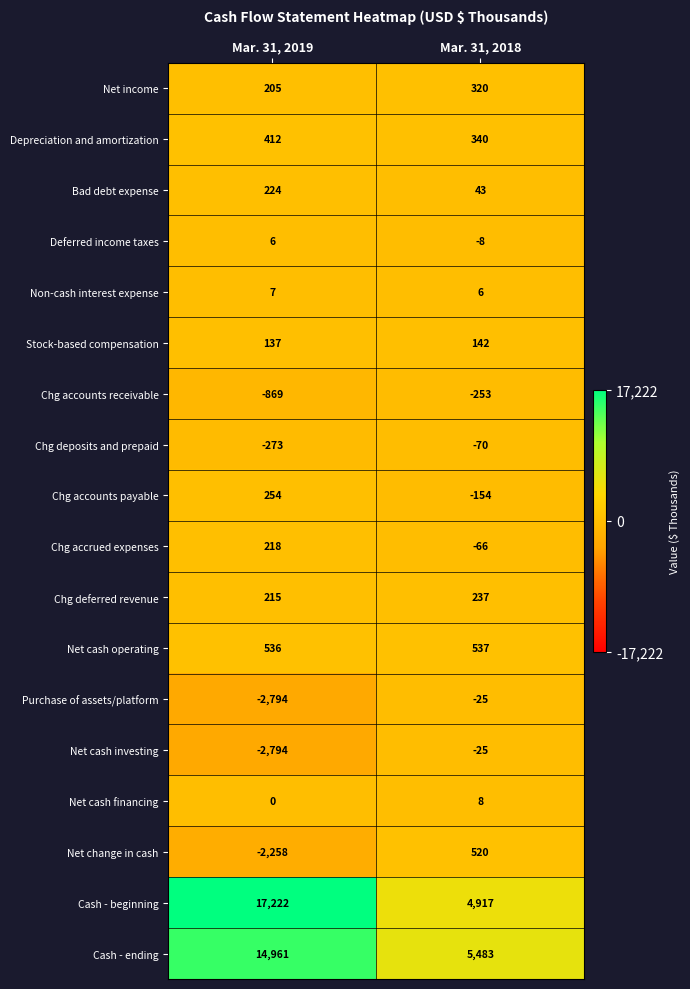

How many distinct data groups are displayed?

18